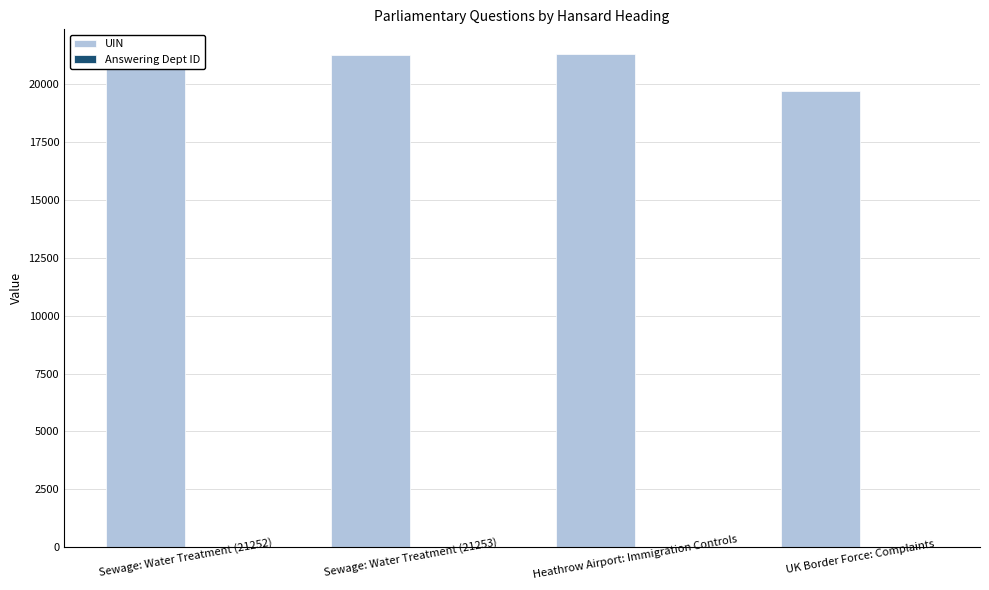

Count the number of categories in the chart.

4